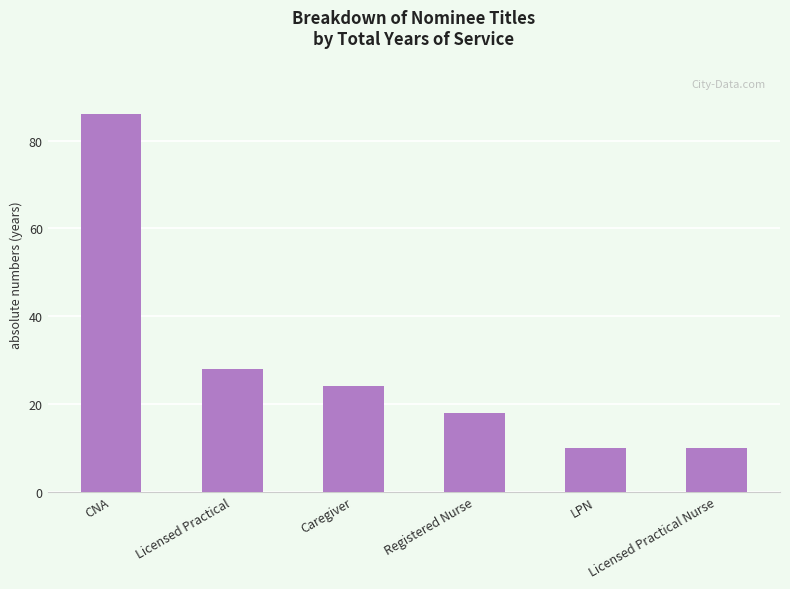

Which category has the highest value across all series?

CNA